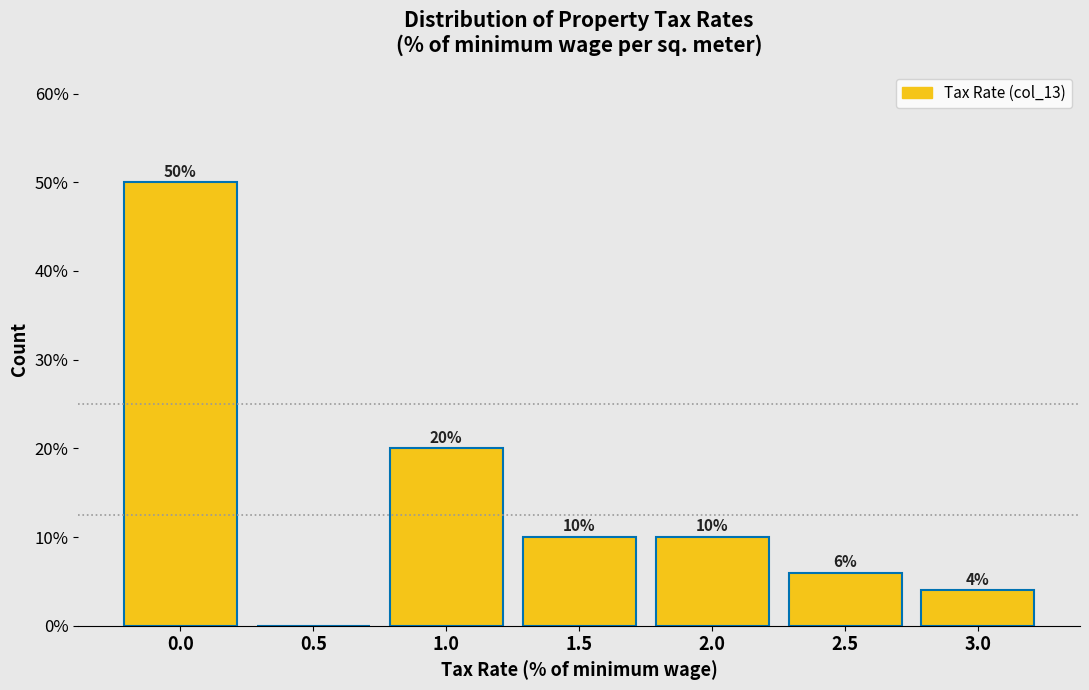

Reading left to right, transcribe all the data shown in this chart.

0.0=50	0.5=0	1.0=20	1.5=10	2.0=10	2.5=6	3.0=4